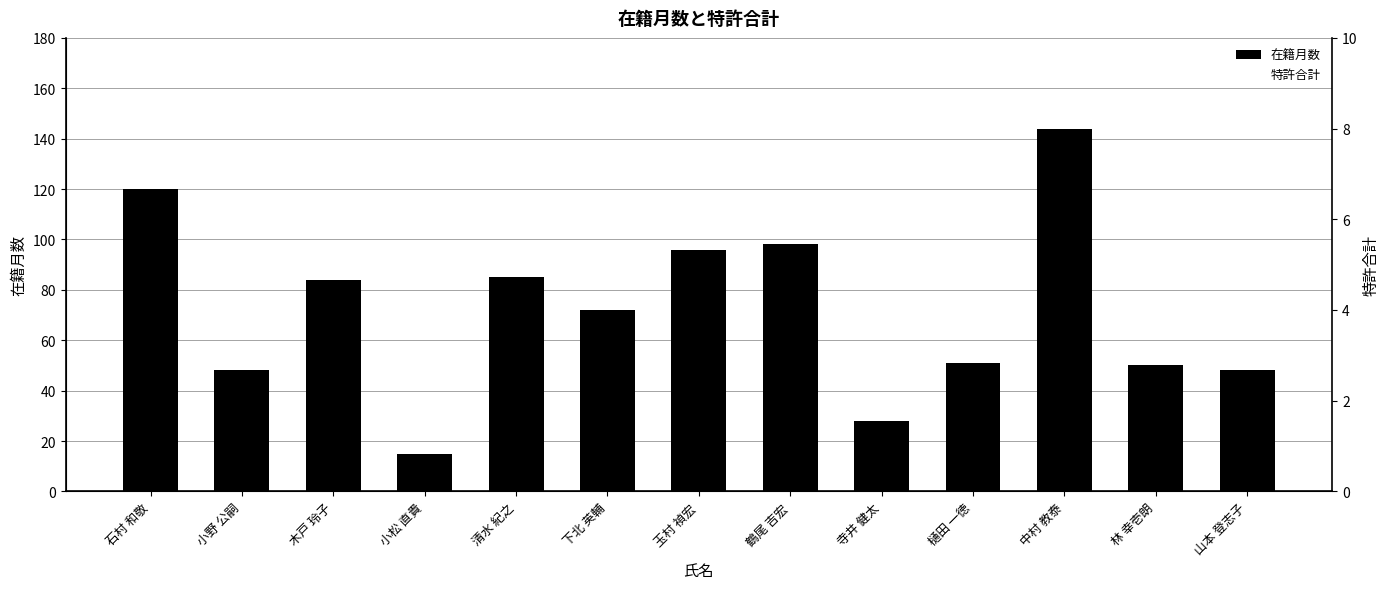

Which series has the widest spread of values?

在籍月数